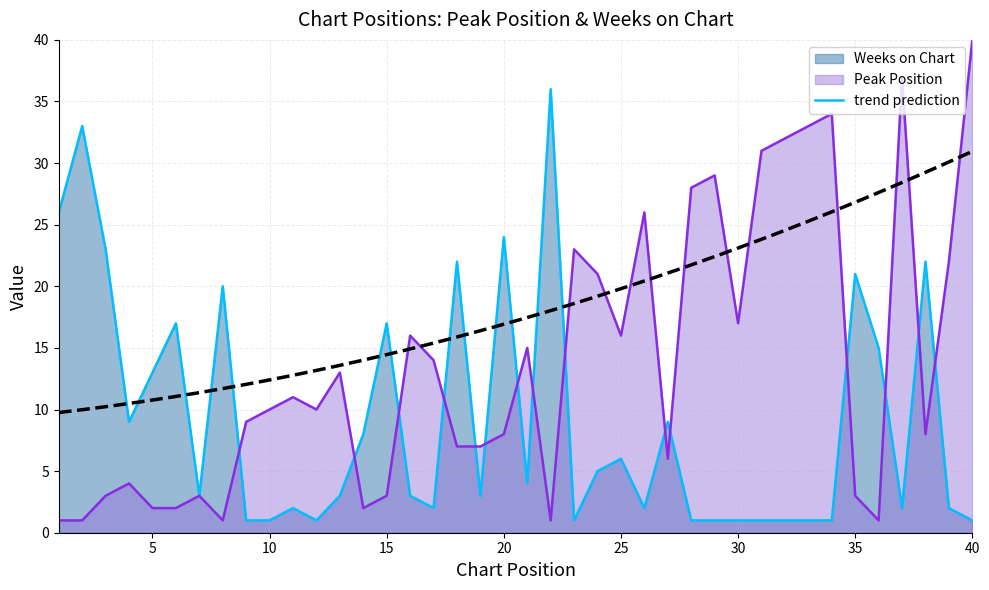

The Weeks on Chart series shows 6 at 27. True or false?

False